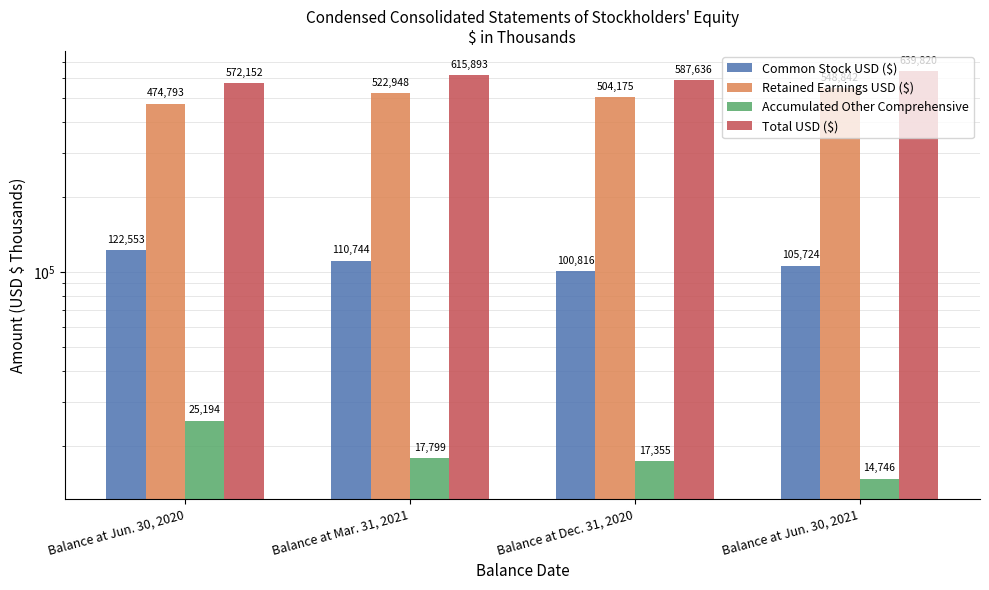

Is the value of Common Stock USD ($) at Balance at Jun. 30, 2020 greater than the value of Accumulated Other Comprehensive at Balance at Jun. 30, 2020?

Yes